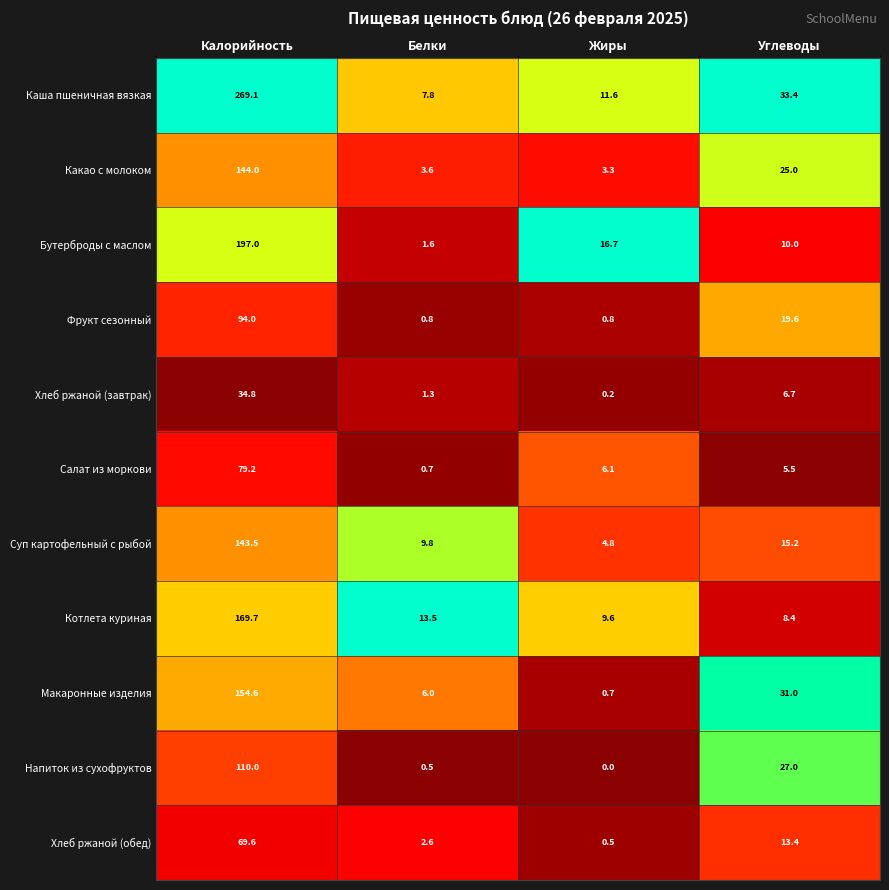

Is the value of Хлеб ржаной (обед) at Белки greater than the value of Суп картофельный с рыбой at Углеводы?

No